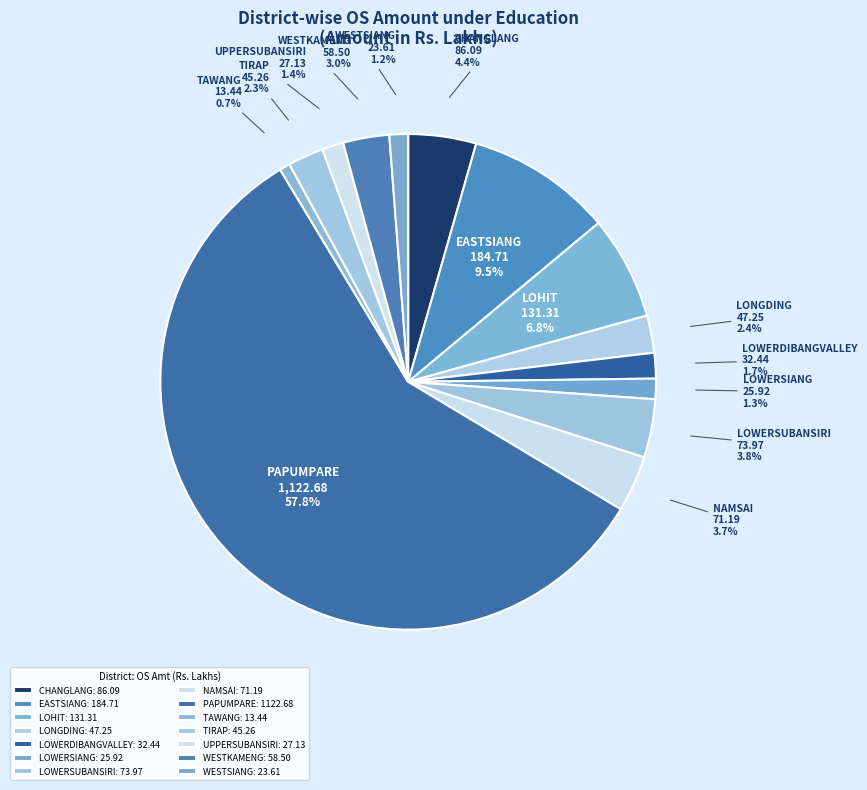

To the nearest percent, what is the difference between the largest and smallest slice percentages?

57%